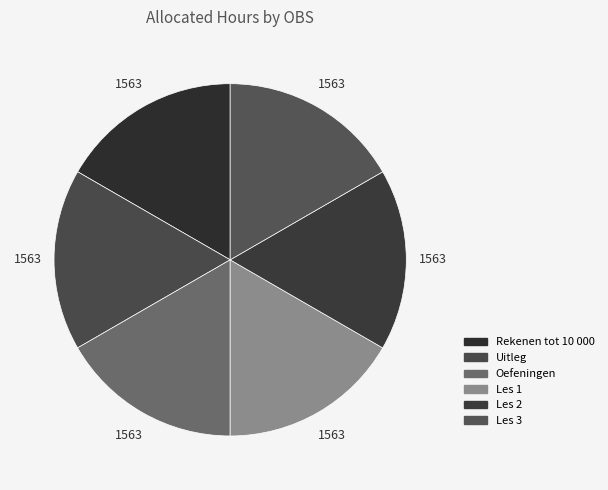

To the nearest percent, what percentage of the pie is Les 1?

17%